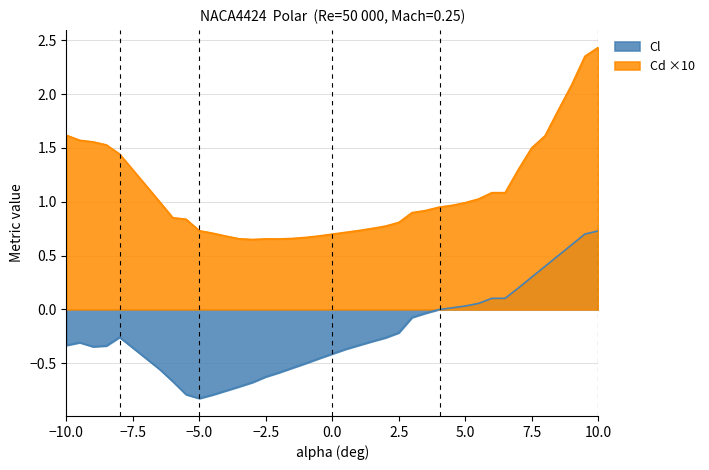

Is the value of Cd at 3.5 greater than the value of Cl at 10?

Yes